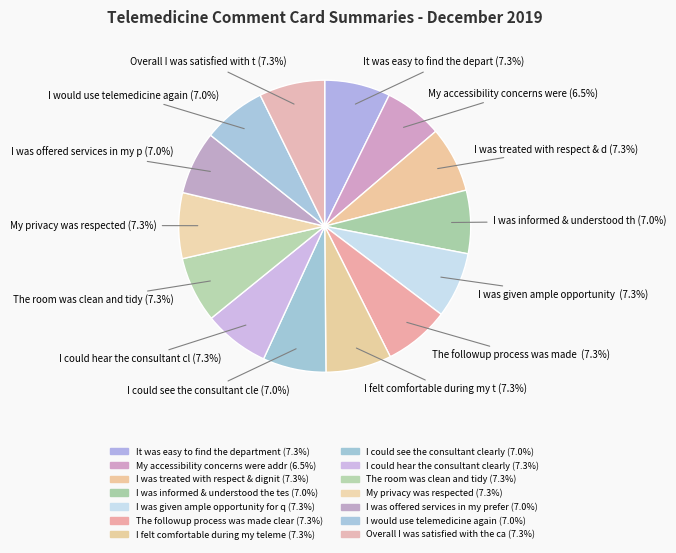

Rank the categories by value from highest to lowest.

It was easy to find the department, I was treated with respect & dignity, I was given ample opportunity for questions, The followup process was made clear, I felt comfortable during my telemedicine, I could hear the consultant clearly, The room was clean and tidy, My privacy was respected, Overall I was satisfied with the care, I was informed & understood the tests, I could see the consultant clearly, I was offered services in my preferred language, I would use telemedicine again, My accessibility concerns were addressed